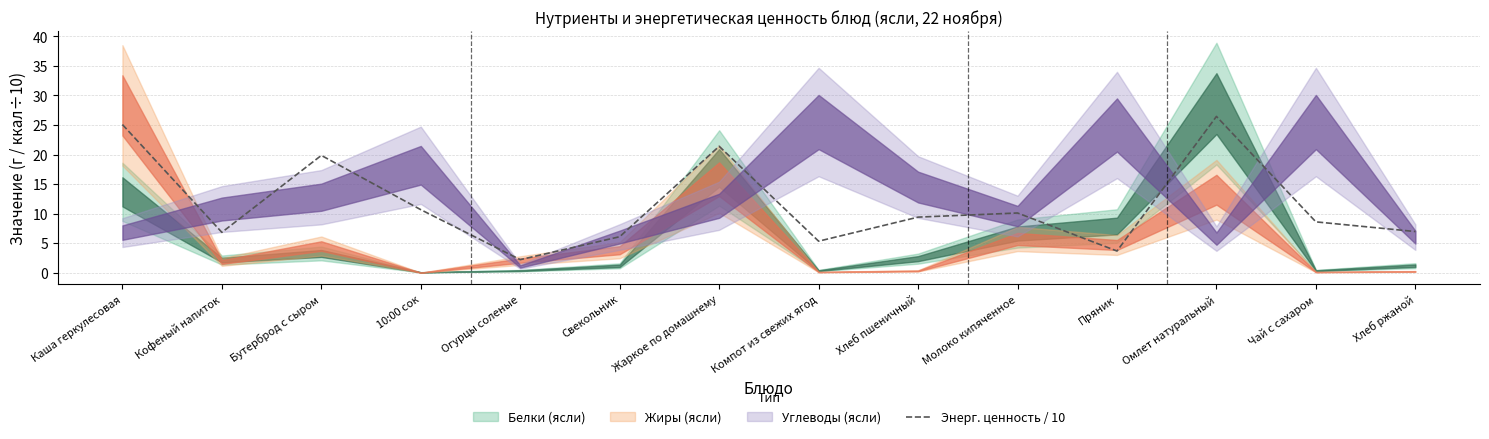

Between Свекольник and Компот из свежих ягод, which is larger?

Свекольник